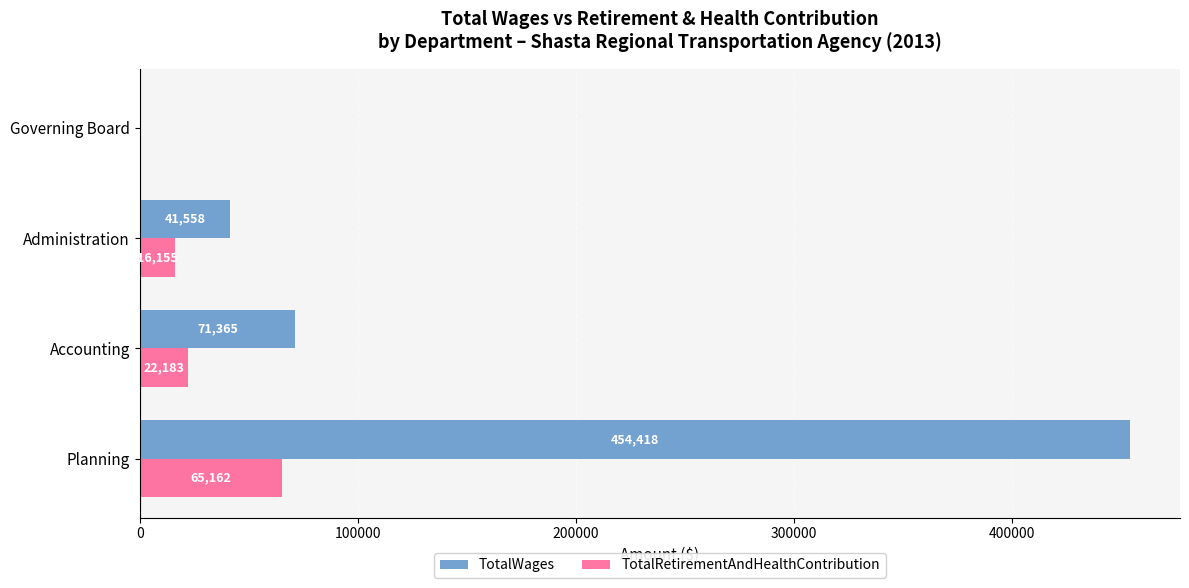

How many data points does each series have?

4